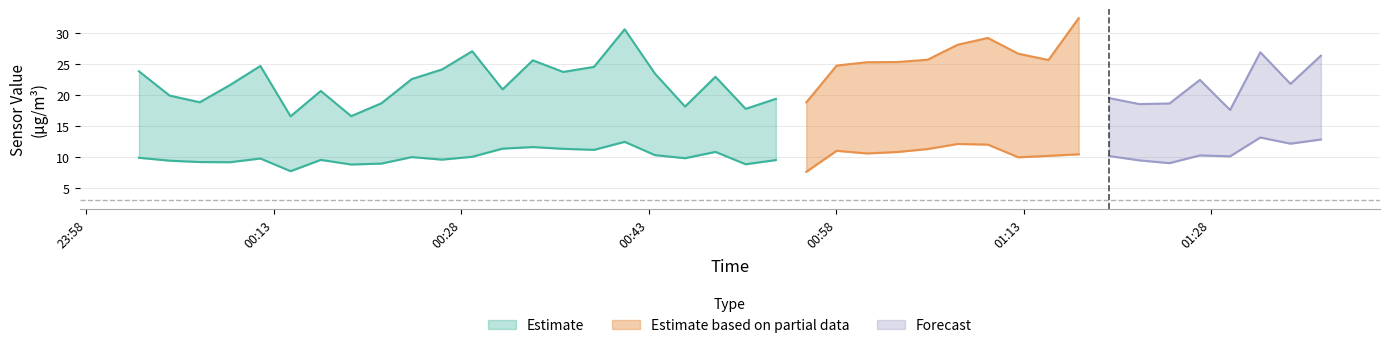

Reading left to right, what are all the values shown in this chart?

SDS_P1: 2023/12/27 00:02:12=23.8	2023/12/27 00:04:39=19.9	2023/12/27 00:07:04=18.8	2023/12/27 00:09:29=21.6	2023/12/27 00:11:55=24.7	2023/12/27 00:14:20=16.5	2023/12/27 00:16:45=20.6	2023/12/27 00:19:11=16.6	2023/12/27 00:21:36=18.6	2023/12/27 00:24:02=22.6	2023/12/27 00:26:27=24.1	2023/12/27 00:28:52=27.1	2023/12/27 00:31:18=20.9	2023/12/27 00:33:43=25.6	2023/12/27 00:36:09=23.7	2023/12/27 00:38:37=24.5	2023/12/27 00:41:04=30.6	2023/12/27 00:43:29=23.4	2023/12/27 00:45:54=18.1	2023/12/27 00:48:20=22.9	2023/12/27 00:50:45=17.7	2023/12/27 00:53:10=19.4	2023/12/27 00:55:36=18.8	2023/12/27 00:58:02=24.7	2023/12/27 01:00:27=25.3	2023/12/27 01:02:52=25.3	2023/12/27 01:05:18=25.7	2023/12/27 01:07:43=28.1	2023/12/27 01:10:08=29.2	2023/12/27 01:12:34=26.6	2023/12/27 01:14:59=25.6	2023/12/27 01:17:24=32.4	2023/12/27 01:19:50=19.5	2023/12/27 01:22:15=18.5	2023/12/27 01:24:40=18.6	2023/12/27 01:27:06=22.4	2023/12/27 01:29:31=17.6	2023/12/27 01:31:56=26.9	2023/12/27 01:34:21=21.8	2023/12/27 01:36:47=26.3
SDS_P2: 2023/12/27 00:02:12=9.8	2023/12/27 00:04:39=9.3	2023/12/27 00:07:04=9.1	2023/12/27 00:09:29=9.1	2023/12/27 00:11:55=9.7	2023/12/27 00:14:20=7.7	2023/12/27 00:16:45=9.5	2023/12/27 00:19:11=8.7	2023/12/27 00:21:36=8.9	2023/12/27 00:24:02=9.9	2023/12/27 00:26:27=9.5	2023/12/27 00:28:52=10.0	2023/12/27 00:31:18=11.3	2023/12/27 00:33:43=11.6	2023/12/27 00:36:09=11.3	2023/12/27 00:38:37=11.1	2023/12/27 00:41:04=12.4	2023/12/27 00:43:29=10.2	2023/12/27 00:45:54=9.8	2023/12/27 00:48:20=10.8	2023/12/27 00:50:45=8.8	2023/12/27 00:53:10=9.4	2023/12/27 00:55:36=7.5	2023/12/27 00:58:02=10.9	2023/12/27 01:00:27=10.5	2023/12/27 01:02:52=10.8	2023/12/27 01:05:18=11.2	2023/12/27 01:07:43=12.1	2023/12/27 01:10:08=11.9	2023/12/27 01:12:34=9.9	2023/12/27 01:14:59=10.1	2023/12/27 01:17:24=10.4	2023/12/27 01:19:50=10.1	2023/12/27 01:22:15=9.4	2023/12/27 01:24:40=8.9	2023/12/27 01:27:06=10.2	2023/12/27 01:29:31=10.1	2023/12/27 01:31:56=13.1	2023/12/27 01:34:21=12.1	2023/12/27 01:36:47=12.8
BME280_temperature: 2023/12/27 00:02:12=2.7	2023/12/27 00:04:39=2.7	2023/12/27 00:07:04=2.7	2023/12/27 00:09:29=2.8	2023/12/27 00:11:55=2.8	2023/12/27 00:14:20=2.8	2023/12/27 00:16:45=2.8	2023/12/27 00:19:11=2.8	2023/12/27 00:21:36=2.9	2023/12/27 00:24:02=2.9	2023/12/27 00:26:27=2.9	2023/12/27 00:28:52=3.0	2023/12/27 00:31:18=3.1	2023/12/27 00:33:43=3.3	2023/12/27 00:36:09=3.3	2023/12/27 00:38:37=3.3	2023/12/27 00:41:04=3.3	2023/12/27 00:43:29=3.4	2023/12/27 00:45:54=3.3	2023/12/27 00:48:20=3.3	2023/12/27 00:50:45=3.2	2023/12/27 00:53:10=3.2	2023/12/27 00:55:36=3.1	2023/12/27 00:58:02=3.1	2023/12/27 01:00:27=3.1	2023/12/27 01:02:52=3.0	2023/12/27 01:05:18=3.1	2023/12/27 01:07:43=3.0	2023/12/27 01:10:08=3.0	2023/12/27 01:12:34=3.0	2023/12/27 01:14:59=3.0	2023/12/27 01:17:24=3.0	2023/12/27 01:19:50=3.0	2023/12/27 01:22:15=3.0	2023/12/27 01:24:40=2.9	2023/12/27 01:27:06=2.9	2023/12/27 01:29:31=2.8	2023/12/27 01:31:56=2.8	2023/12/27 01:34:21=2.8	2023/12/27 01:36:47=2.8